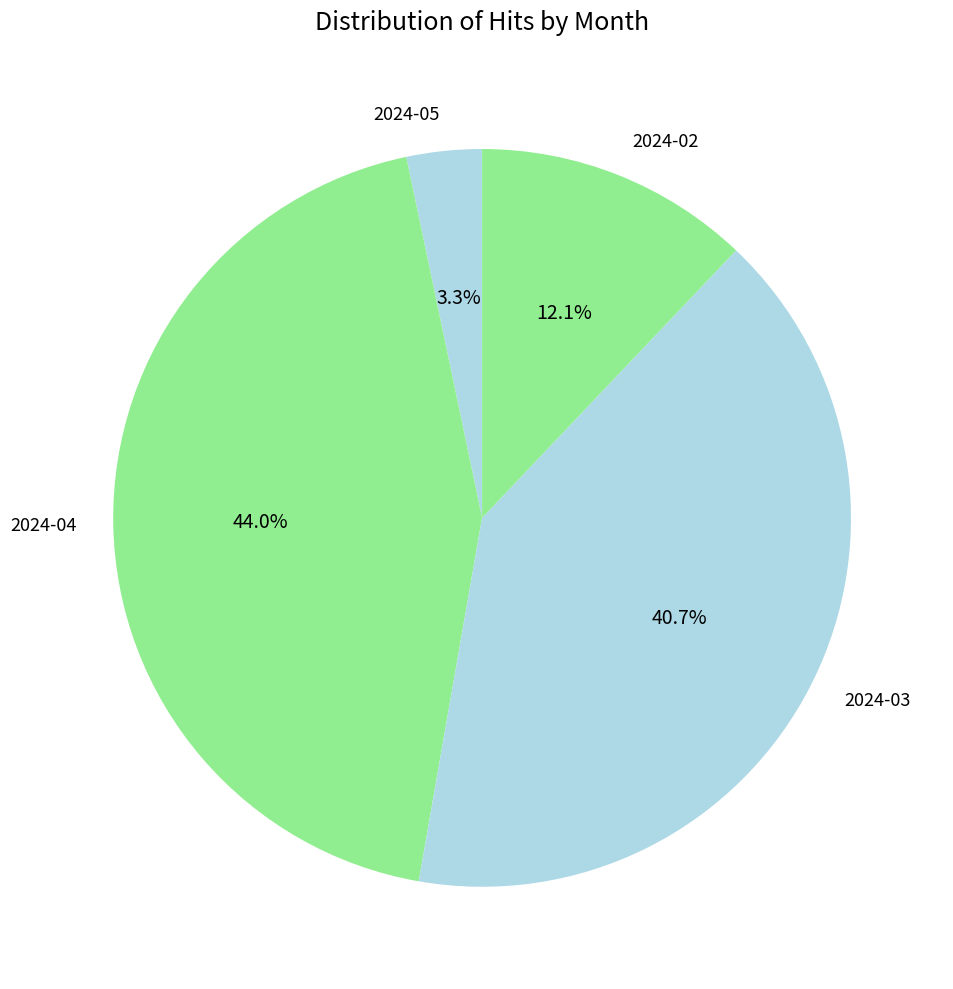

Which has a higher value, 2024-02 or 2024-05?

2024-02